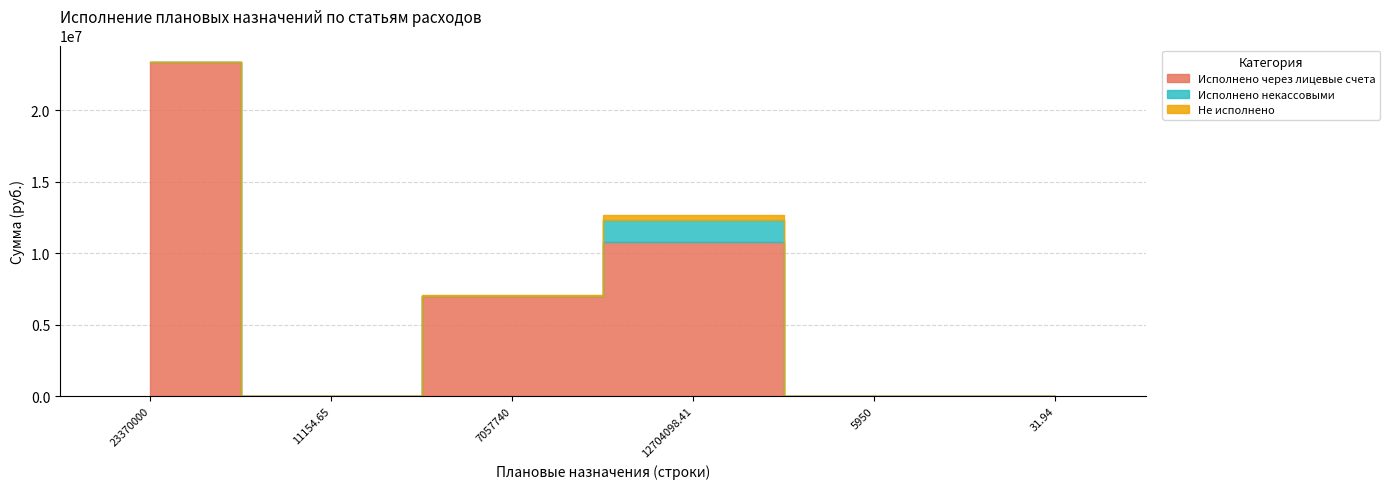

Which has a higher value, 11154.65 or 12704098.41?

12704098.41